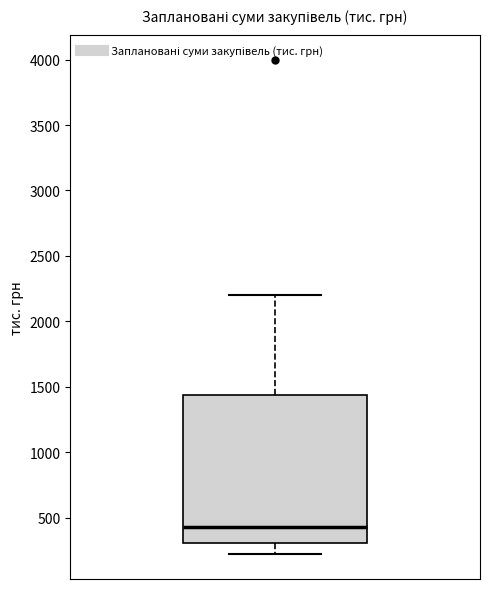

Where does the median line of the box sit on the y-axis? The values are not printed on the chart, so give them approximately, as read against the axis.

450